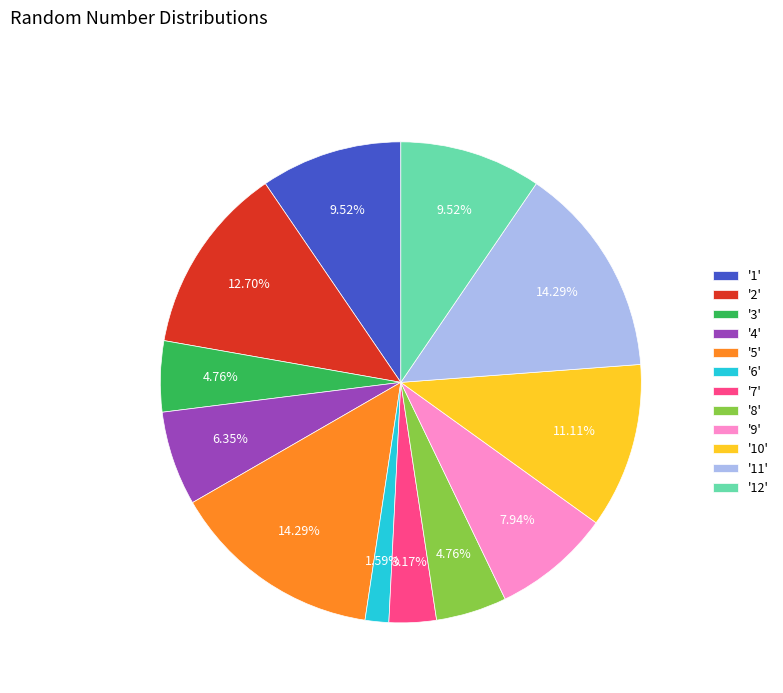

To the nearest percent, what is the difference between the largest and smallest slice percentages?

13%